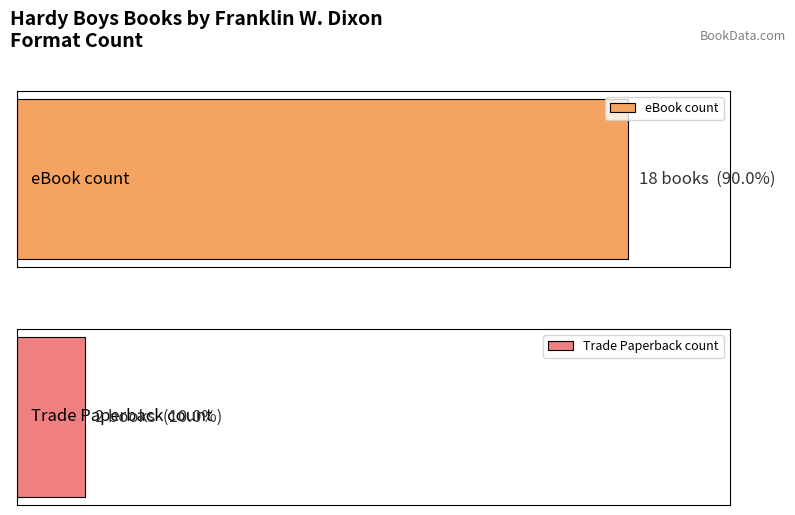

Between eBook and Trade Paperback, which is larger?

eBook